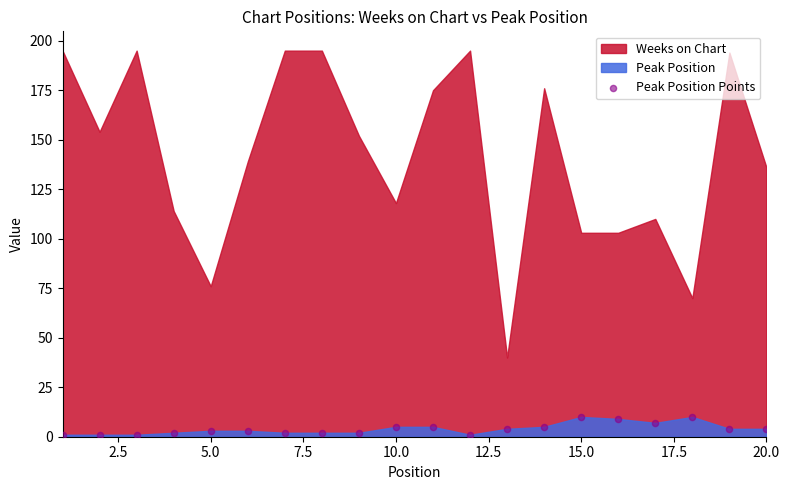

What is the range of Y values (max minus min)?

9